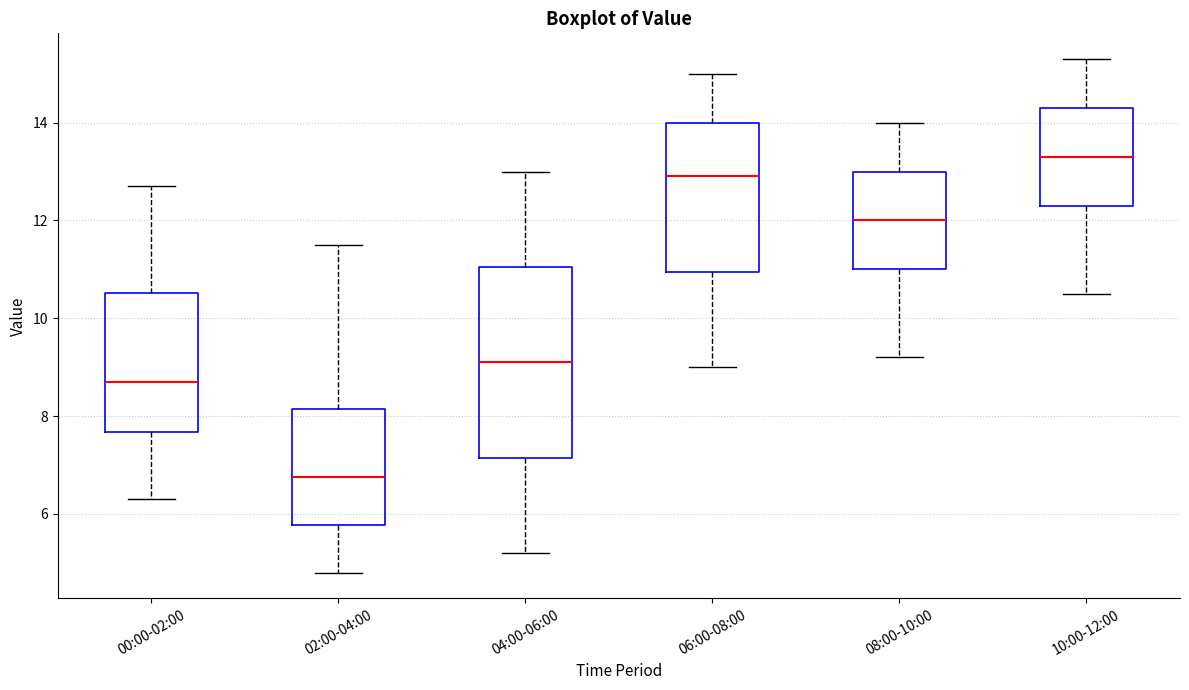

Reading left to right, read every box against the y-axis: the position of its median line, the range the box covers, and the ends of its whiskers. The values are not printed on the chart, so give them approximately, as read against the axis.

00:00-02:00: median 8.8, box 7.6 to 10.6, whiskers 6.4 to 12.8
02:00-04:00: median 6.8, box 5.8 to 8.2, whiskers 4.8 to 11.6
04:00-06:00: median 9.2, box 7.2 to 11.0, whiskers 5.2 to 13.0
06:00-08:00: median 13.0, box 11.0 to 14.0, whiskers 9.0 to 15.0
08:00-10:00: median 12.0, box 11.0 to 13.0, whiskers 9.2 to 14.0
10:00-12:00: median 13.4, box 12.4 to 14.4, whiskers 10.6 to 15.4